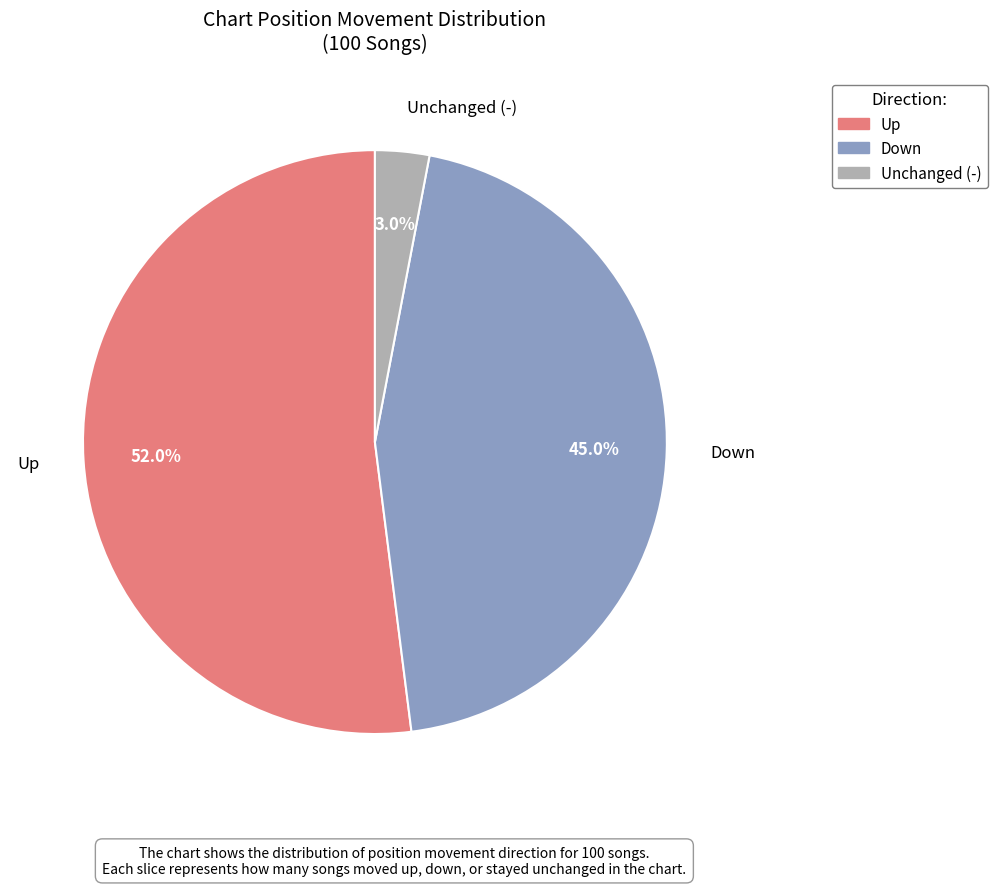

Does any single category account for the majority?

Yes